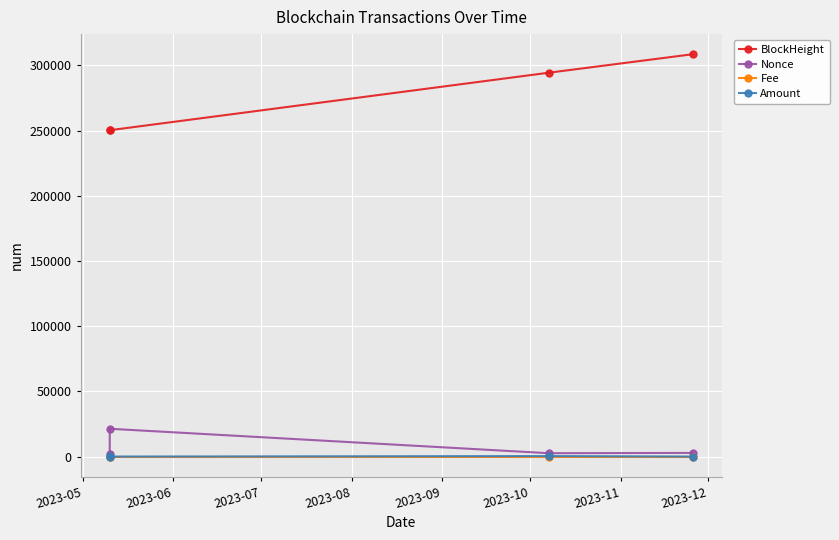

Which series has the widest spread of values?

BlockHeight